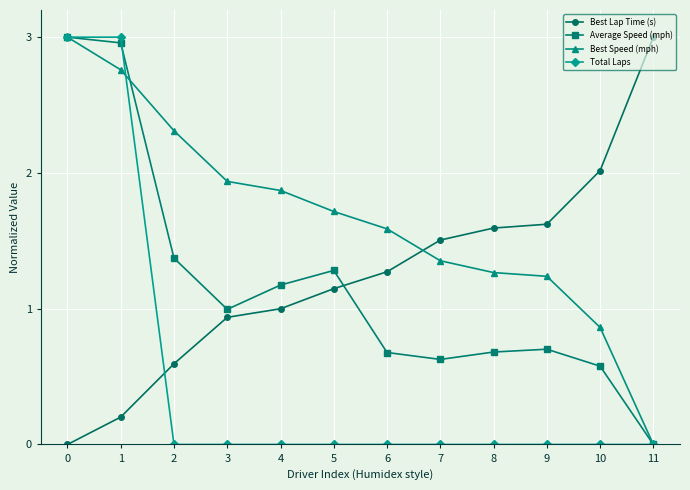

Count the number of categories in the chart.

12